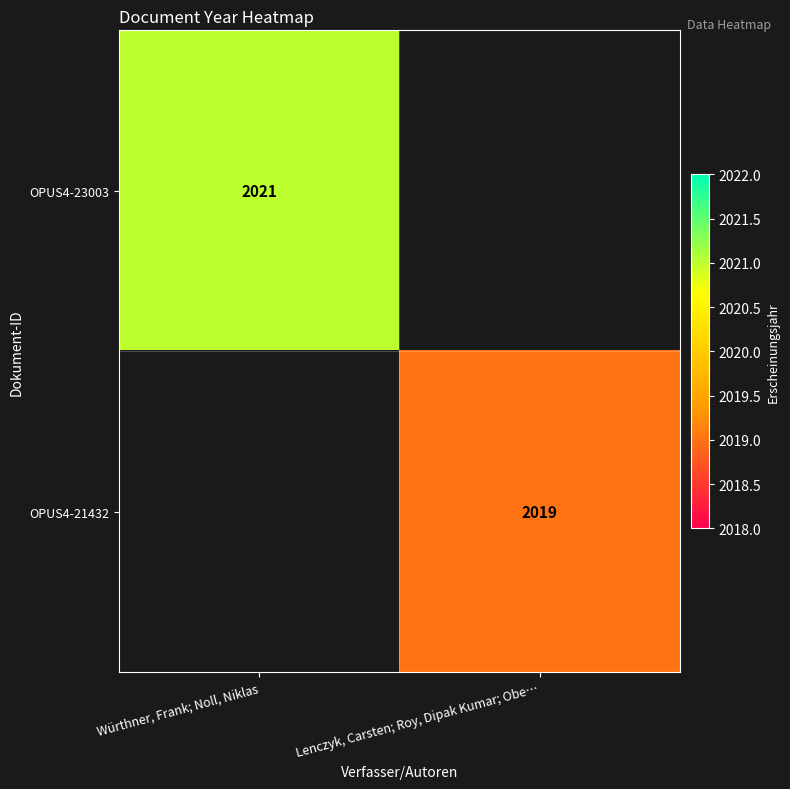

At how many categories does at least one series exceed 2019?

1